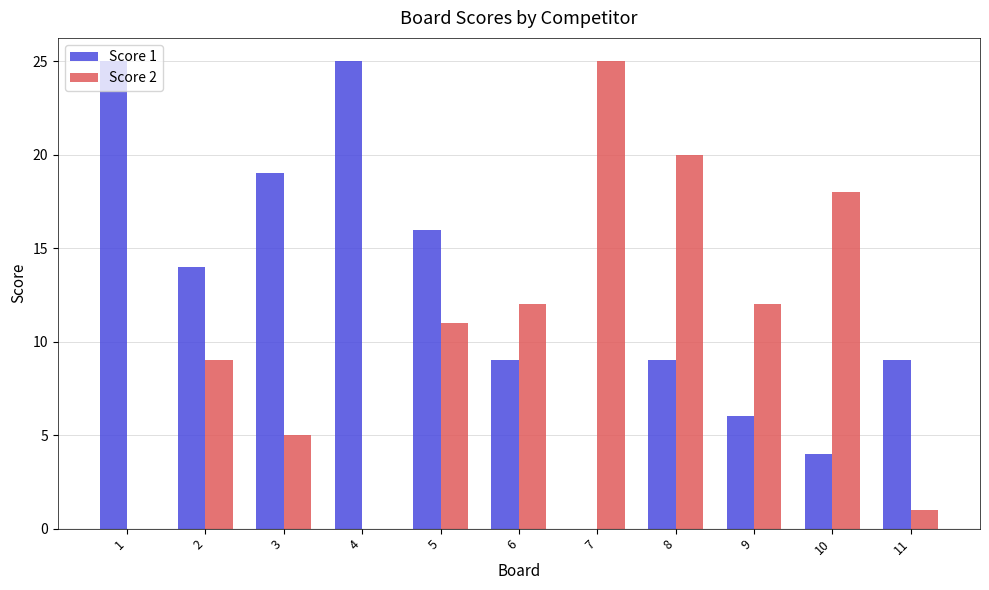

Are the bars grouped side by side (vs. stacked)?

Yes